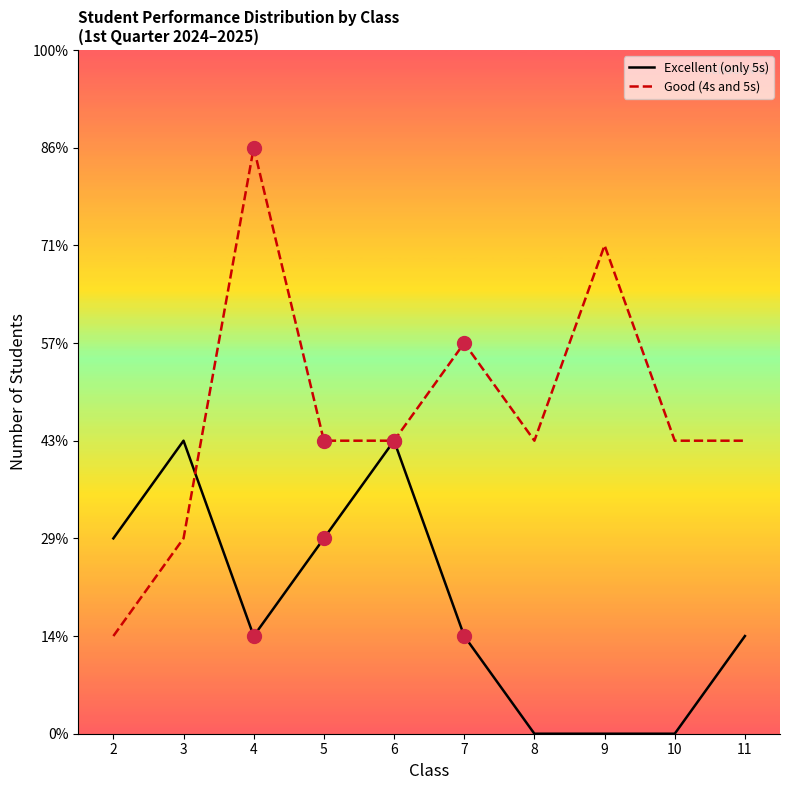

Which label corresponds to the smallest value in the chart?

8